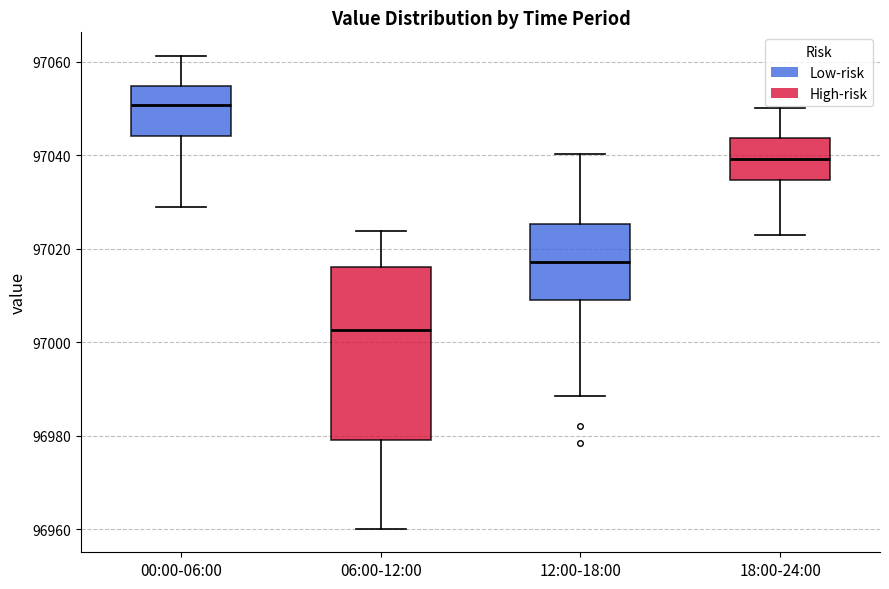

Reading left to right, transcribe this box plot: for each box, give where its median line is, the range the box spans, and where its two whiskers end, as read against the y-axis. The values are not printed on the chart, so give them approximately, as read against the axis.

00:00-06:00: median 97050, box 97044 to 97054, whiskers 97028 to 97062
06:00-12:00: median 97002, box 96980 to 97016, whiskers 96960 to 97024
12:00-18:00: median 97018, box 97010 to 97026, whiskers 96988 to 97040
18:00-24:00: median 97040, box 97034 to 97044, whiskers 97022 to 97050